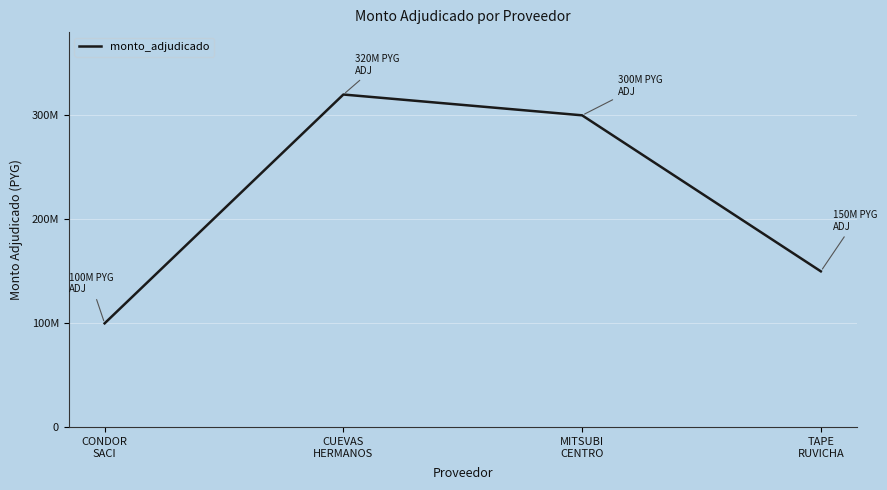

What is the difference between the maximum and minimum values?

220000000